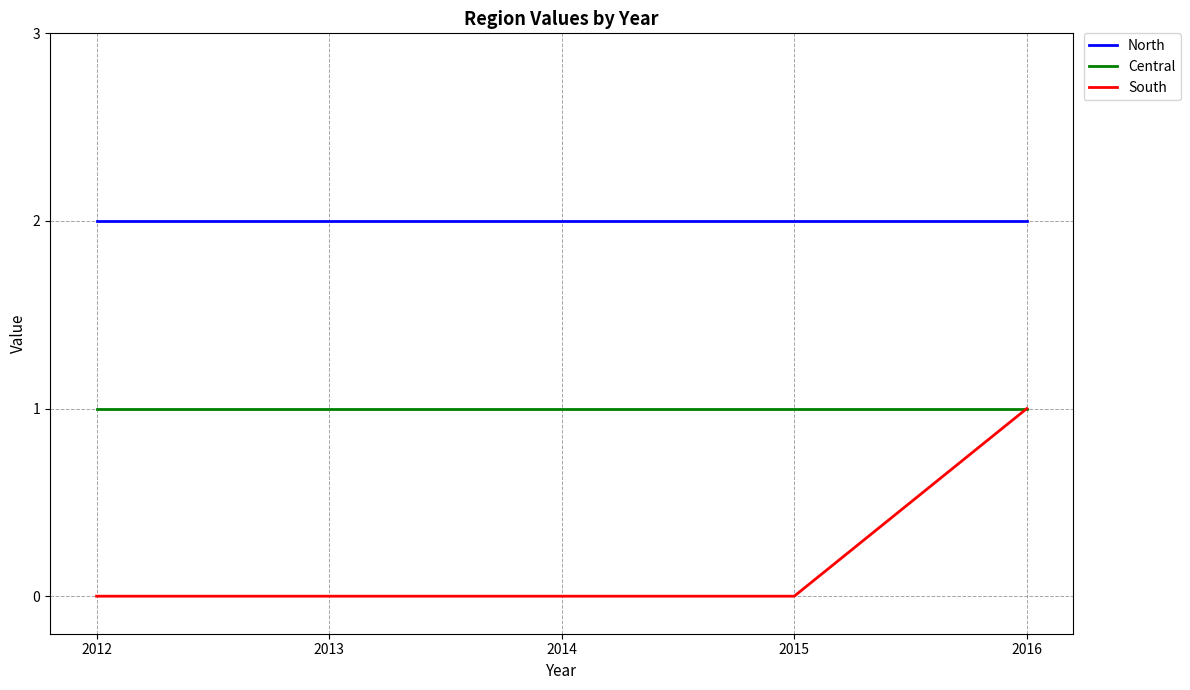

Reading left to right, what are all the values shown in this chart?

North: 2012=2	2013=2	2014=2	2015=2	2016=2
Central: 2012=1	2013=1	2014=1	2015=1	2016=1
South: 2012=0	2013=0	2014=0	2015=0	2016=1